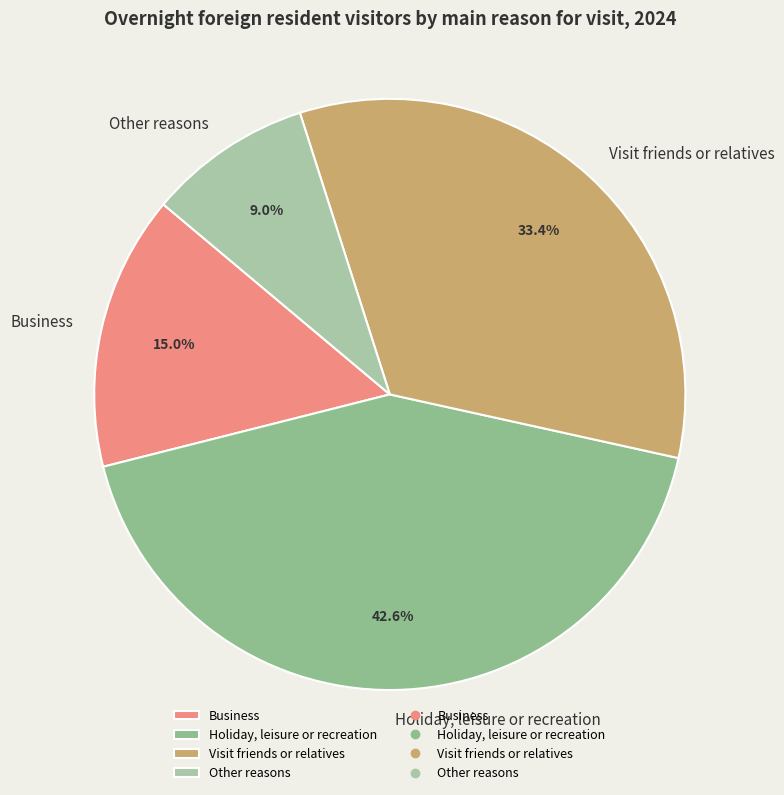

To the nearest percent, what percentage of the pie is Business?

15%